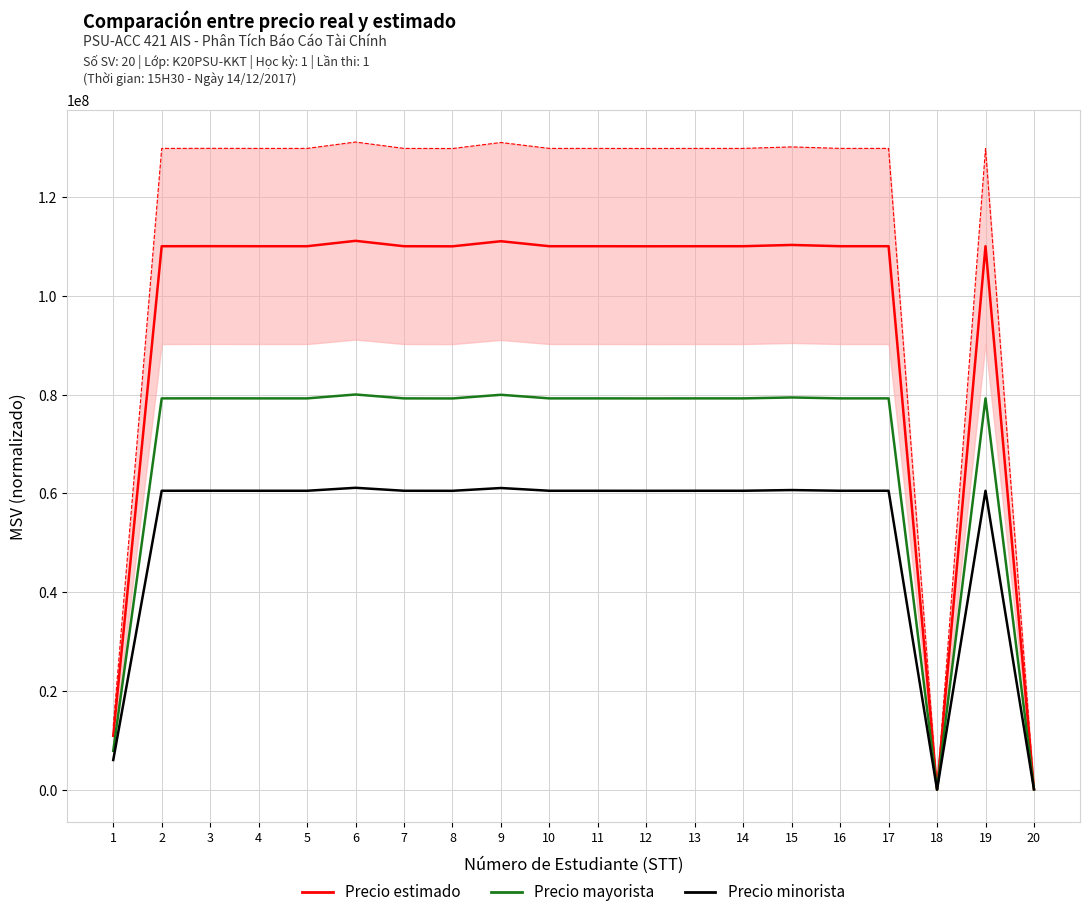

What is the value of the Precio minorista point at the 13th from the left?

60520417.7